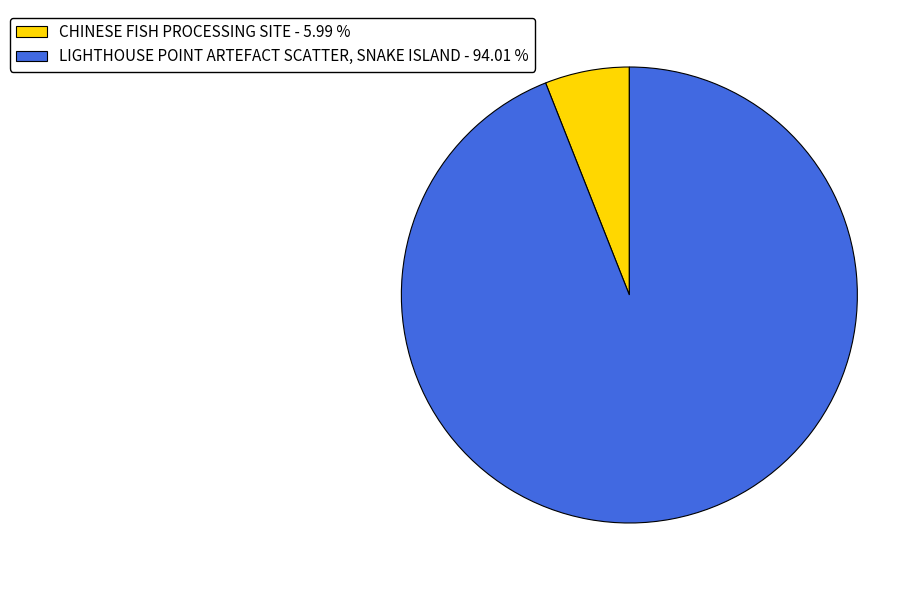

Is the sum of CHINESE FISH PROCESSING SITE - 5.99 % and LIGHTHOUSE POINT ARTEFACT SCATTER, SNAKE ISLAND - 94.01 % greater than half?

Yes